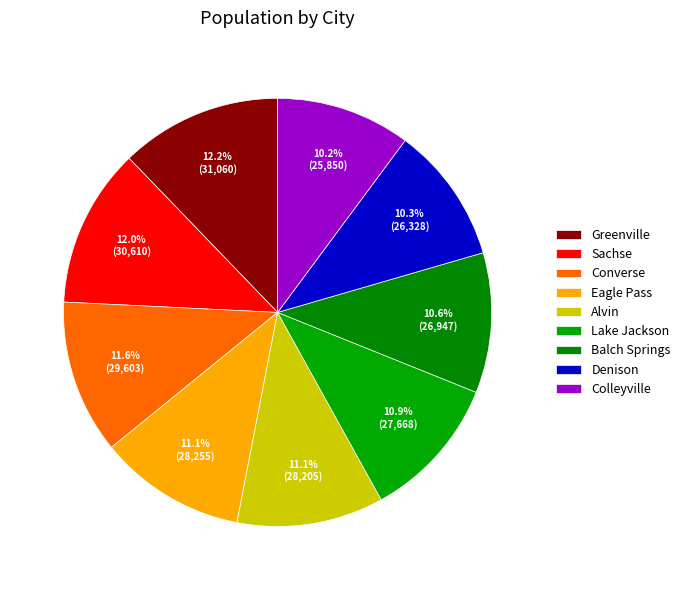

To the nearest percent, what is the difference between the Greenville and Eagle Pass slice percentages?

1%